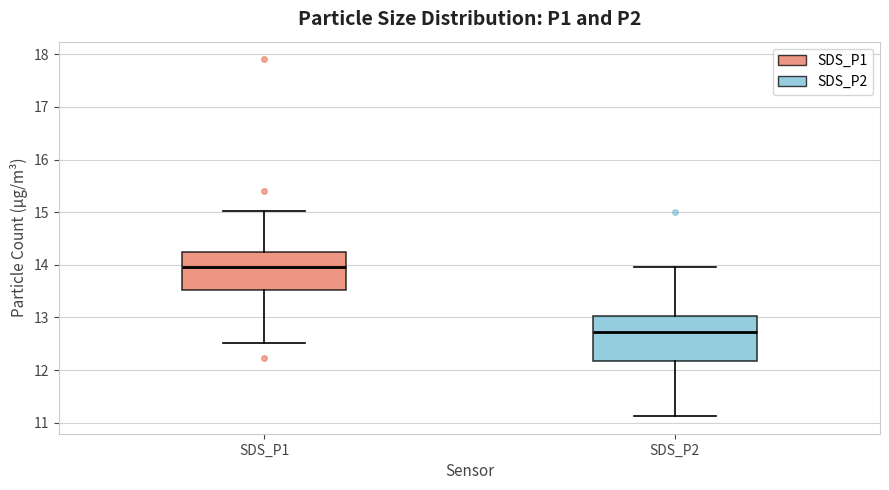

Reading left to right, read every box against the y-axis: the position of its median line, the range the box covers, and the ends of its whiskers. The values are not printed on the chart, so give them approximately, as read against the axis.

SDS_P1: median 14.0, box 13.5 to 14.3, whiskers 12.5 to 15.0
SDS_P2: median 12.7, box 12.2 to 13.0, whiskers 11.1 to 14.0